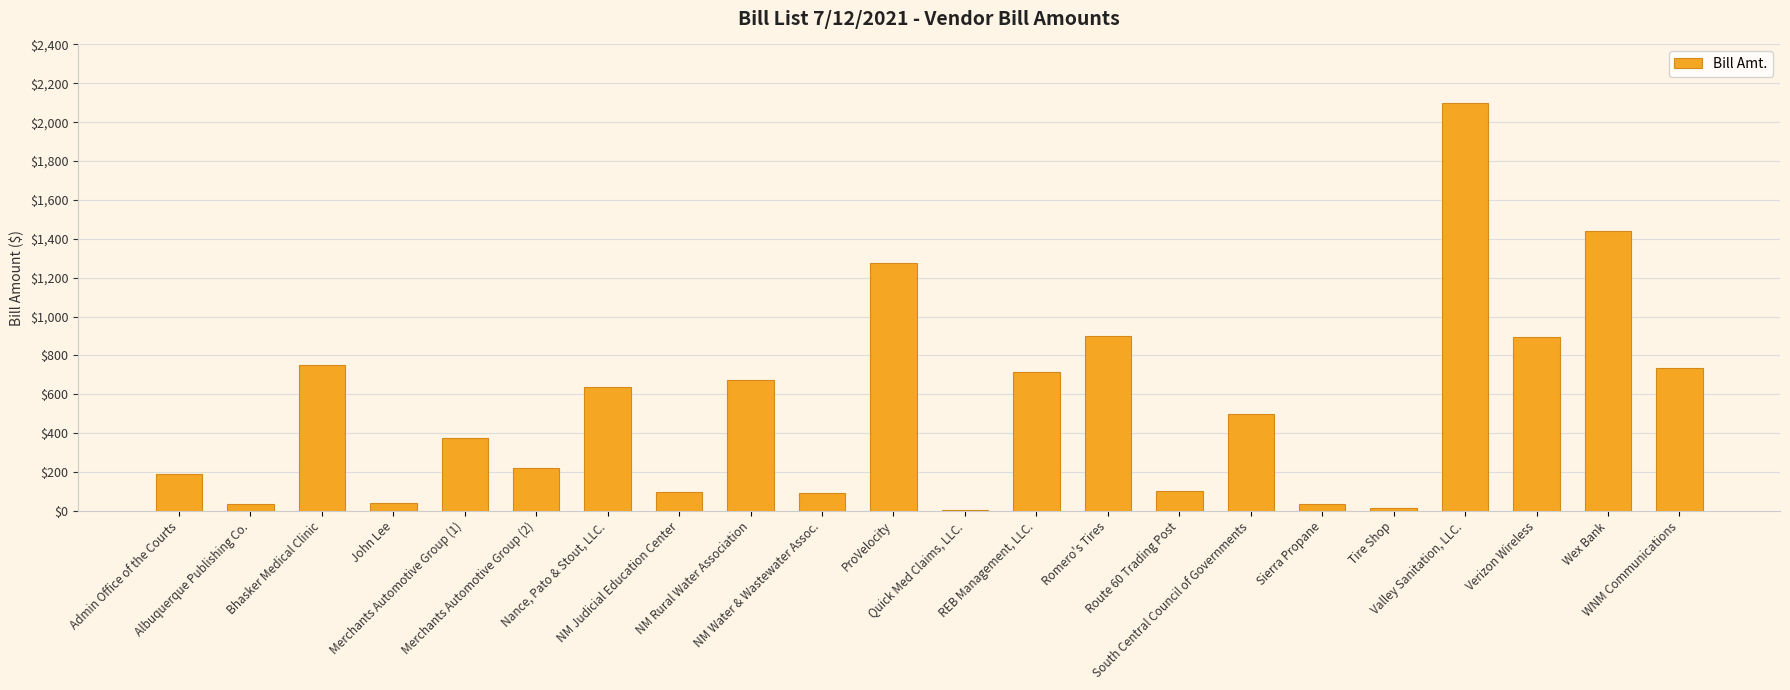

What is the greatest value displayed?

2100.0